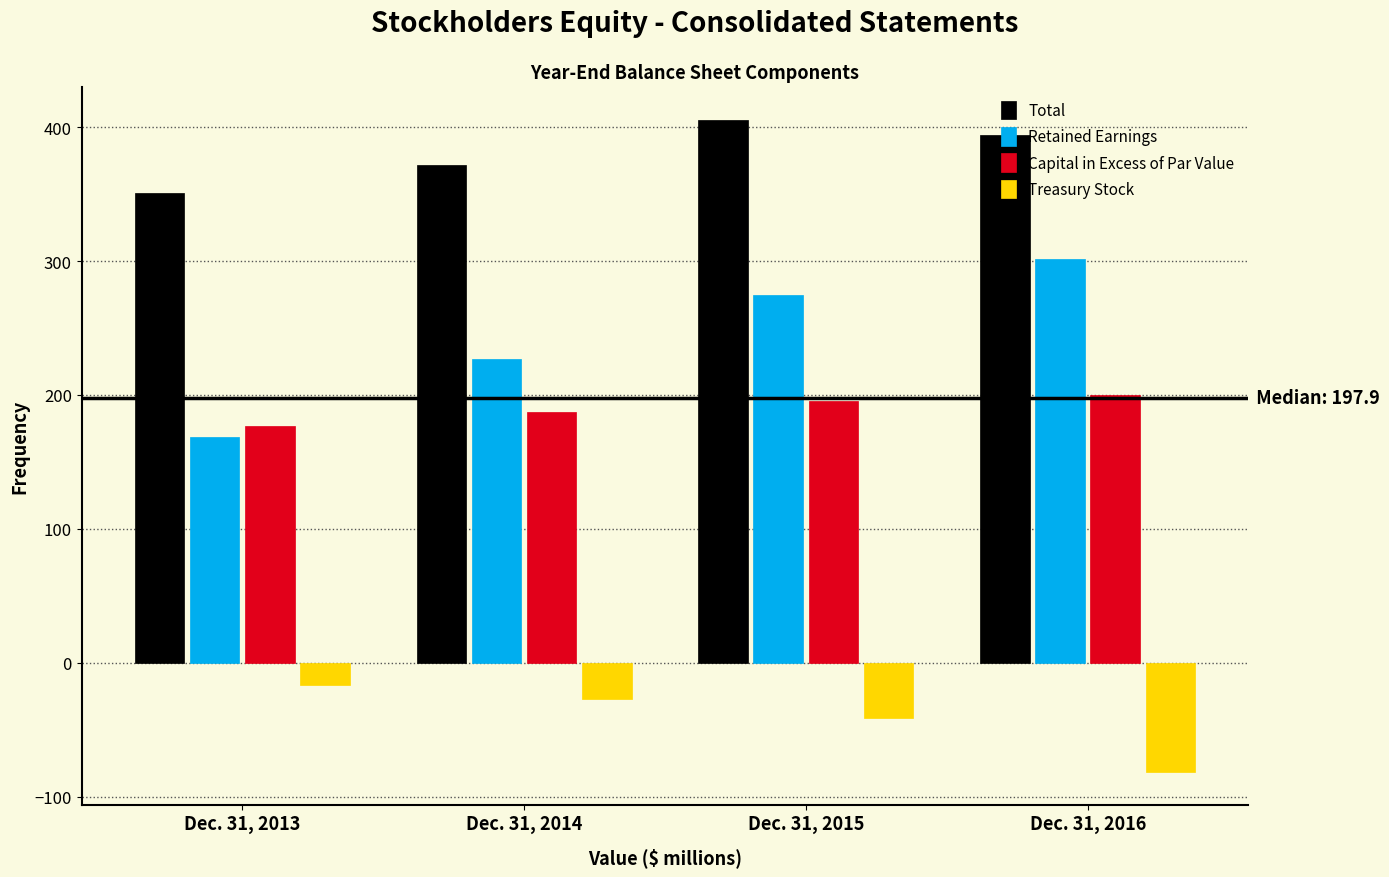

Is the value of Treasury Stock at Dec. 31, 2016 greater than the value of Capital in Excess of Par Value at Dec. 31, 2016?

No